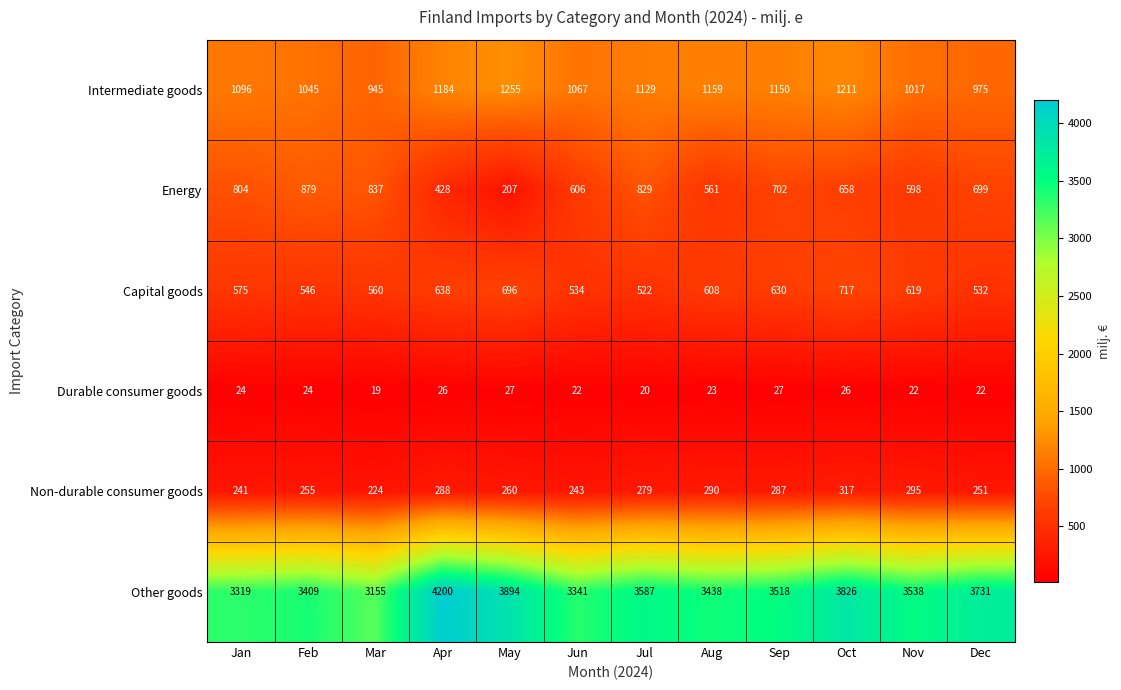

How many series are shown in this chart?

6